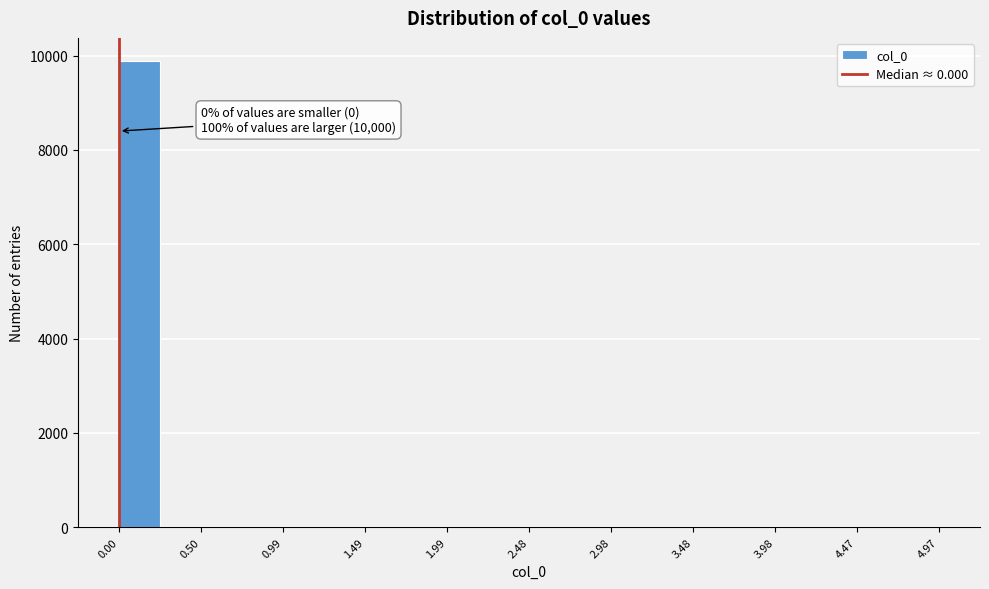

Over which range of the x-axis is the bar tallest?

0.00 to 0.25